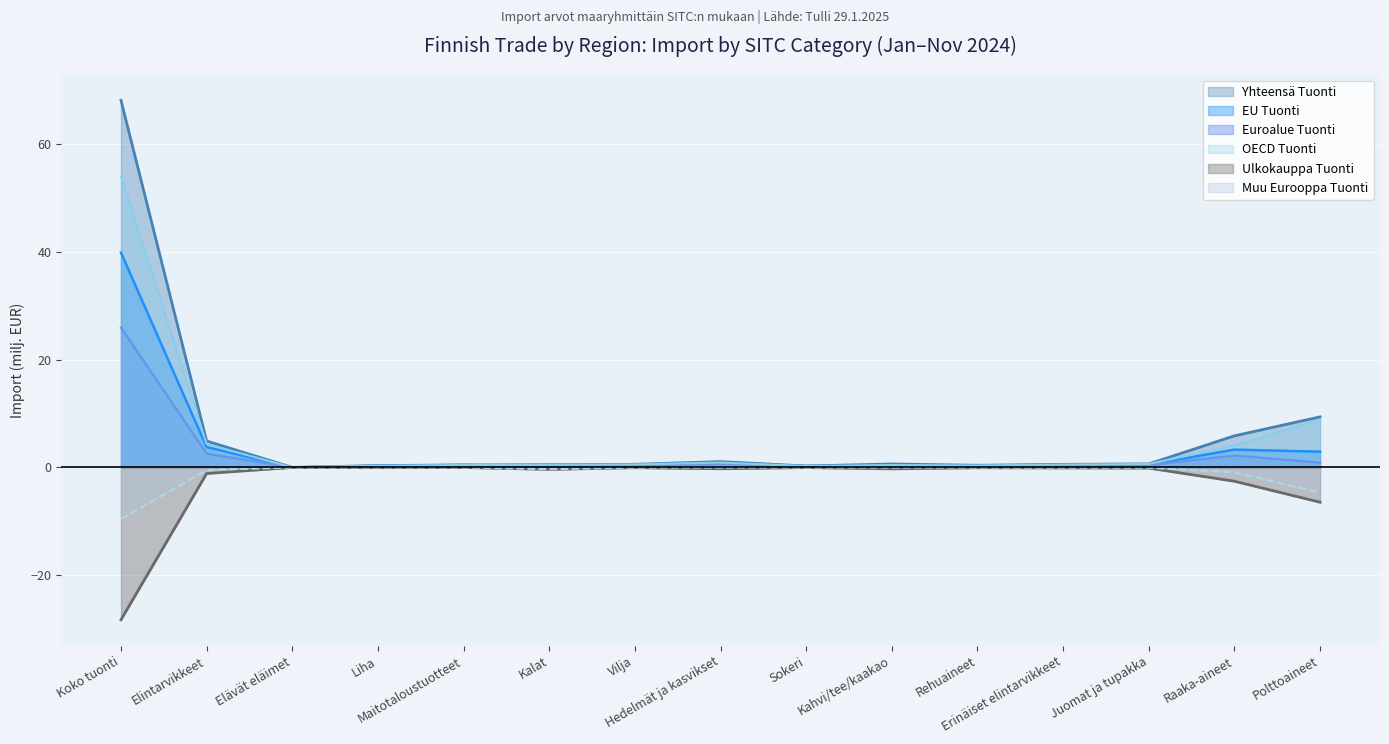

True or false: Muu Eurooppa Tuonti and EU Tuonti intersect in this chart.

False